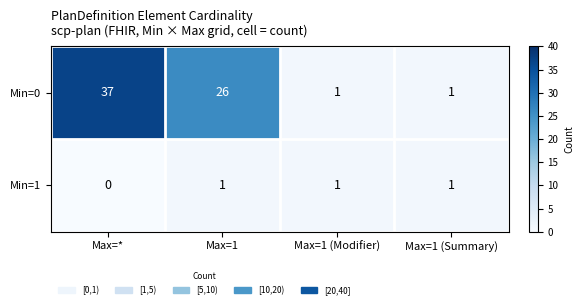

What is the sum of all Min=0 values?

65